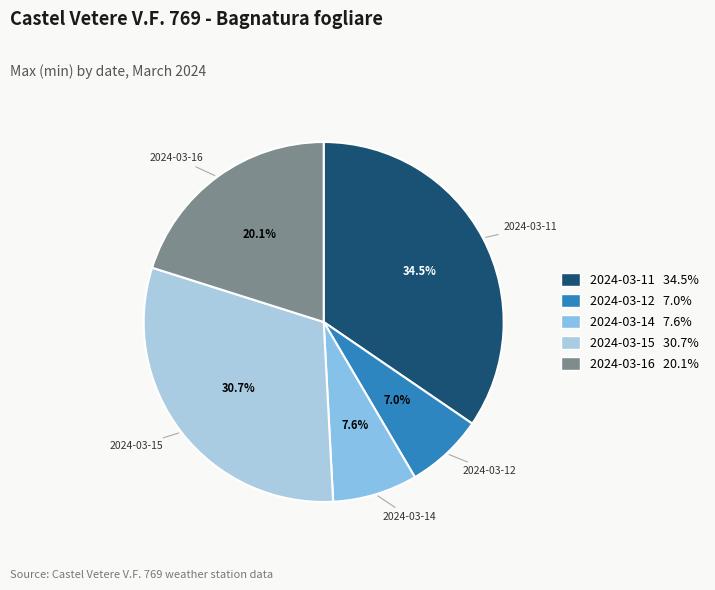

How many segments does this pie chart have?

5